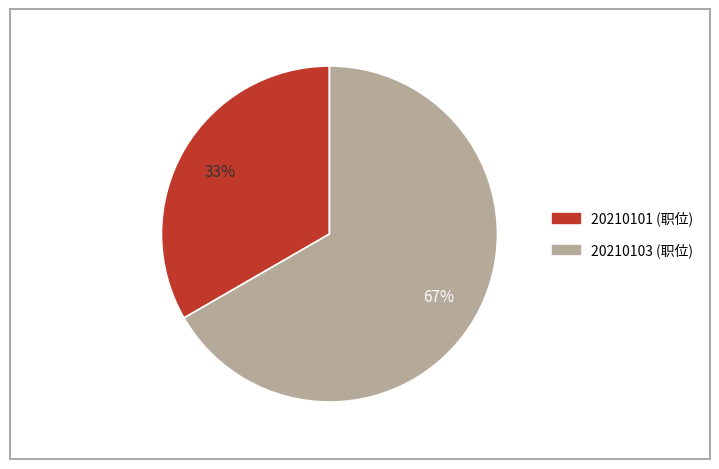

The 20210103 slice represents 67% of the pie. True or false?

True